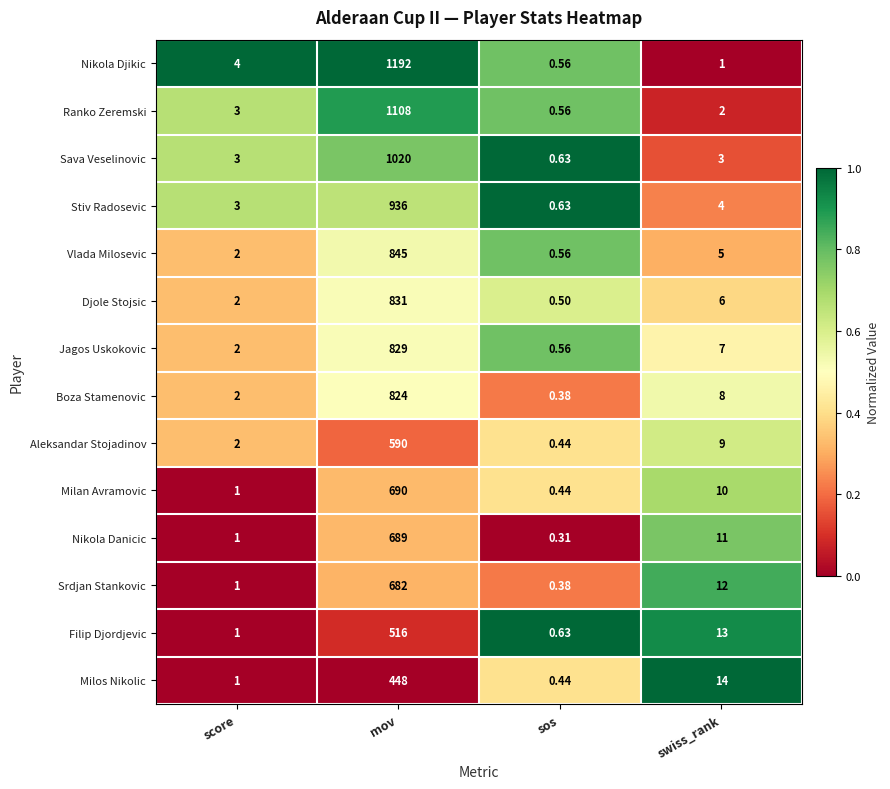

List the series in order of their peak value, highest first.

Nikola Djikic, Ranko Zeremski, Sava Veselinovic, Stiv Radosevic, Vlada Milosevic, Djole Stojsic, Jagos Uskokovic, Boza Stamenovic, Milan Avramovic, Nikola Danicic, Srdjan Stankovic, Aleksandar Stojadinov, Filip Djordjevic, Milos Nikolic